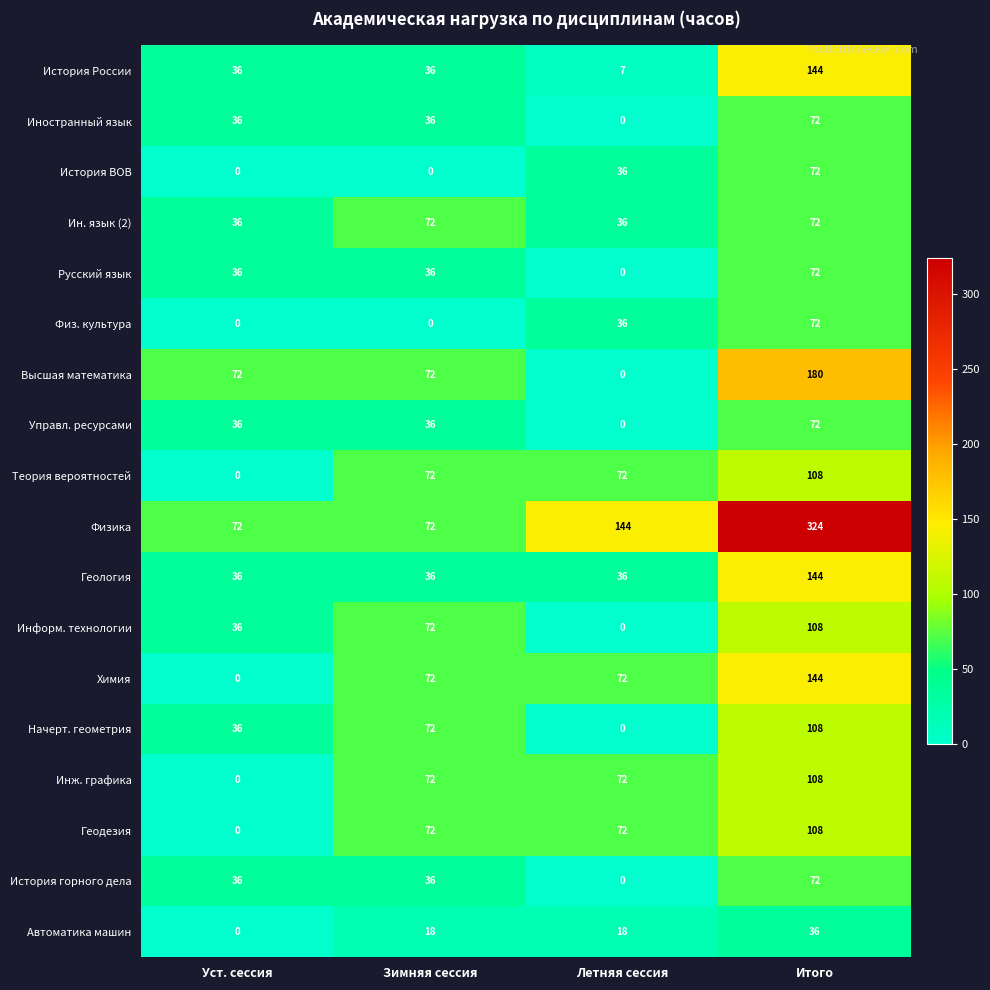

Read the Иностранный язык value at Итого.

72